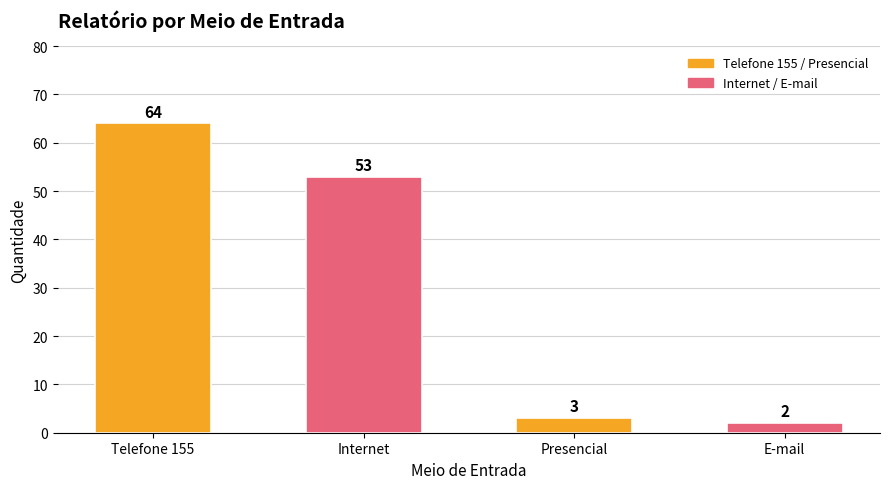

Where does the data first go above 53?

Telefone 155